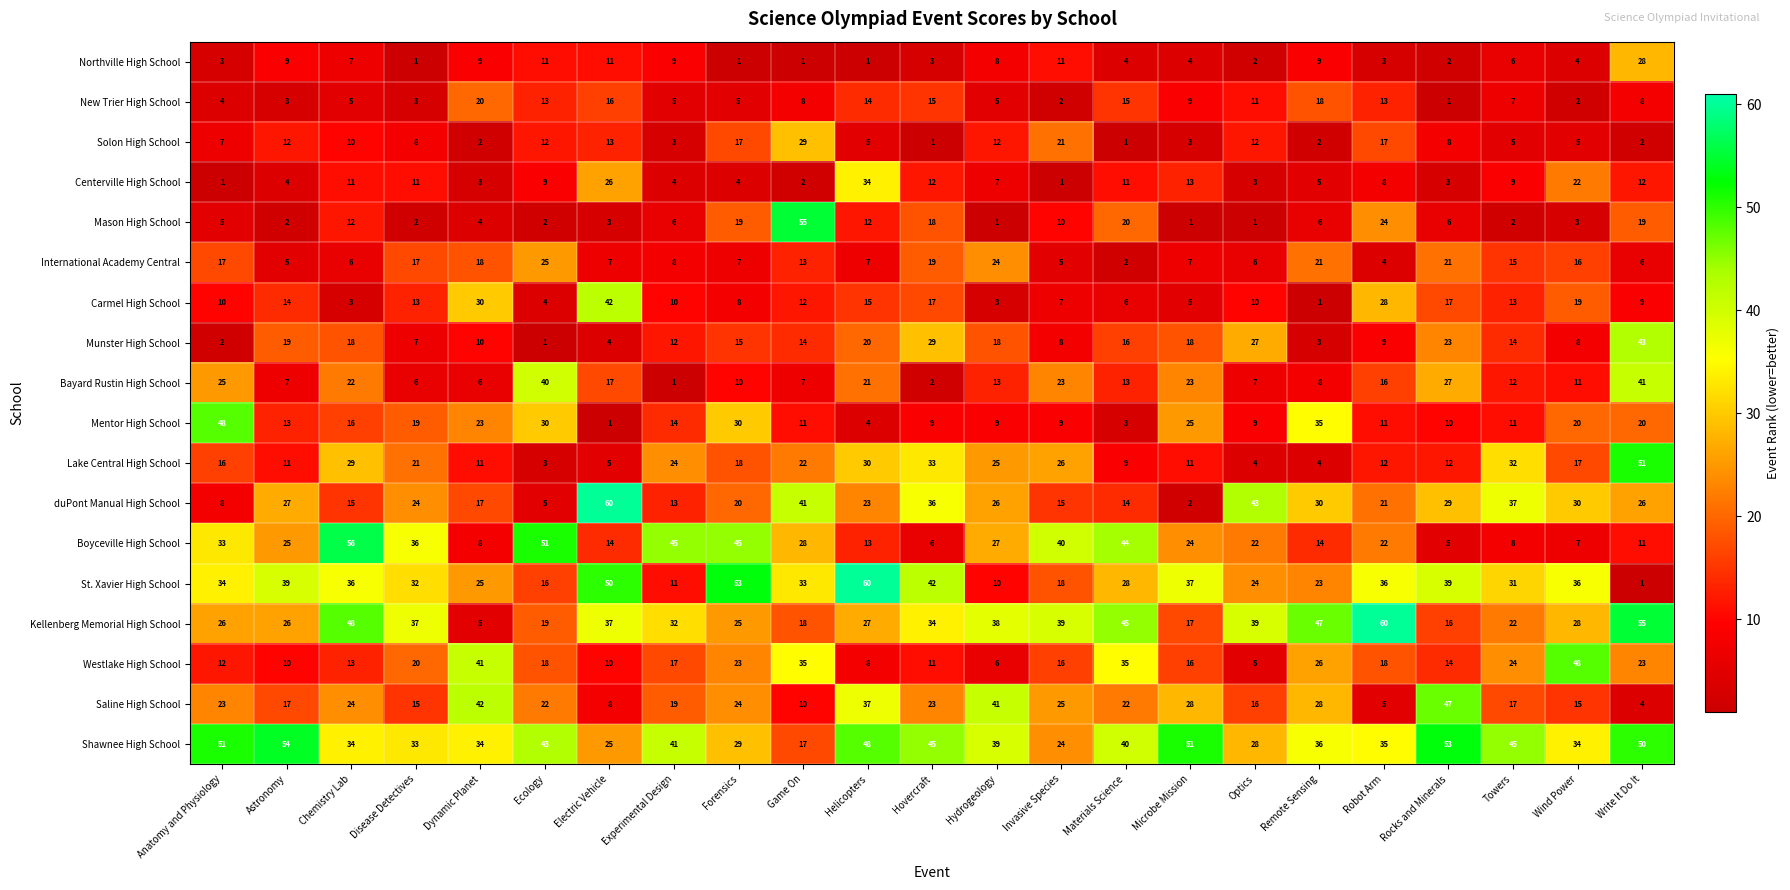

Between Hydrogeology and Materials Science, which series saw the biggest shift?

Westlake High School